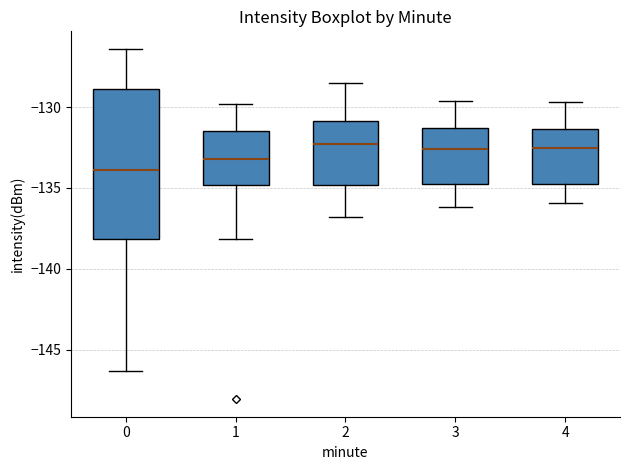

Where is the lower edge of the box at x = 3 on the y-axis? The values are not printed on the chart, so give them approximately, as read against the axis.

-135.0